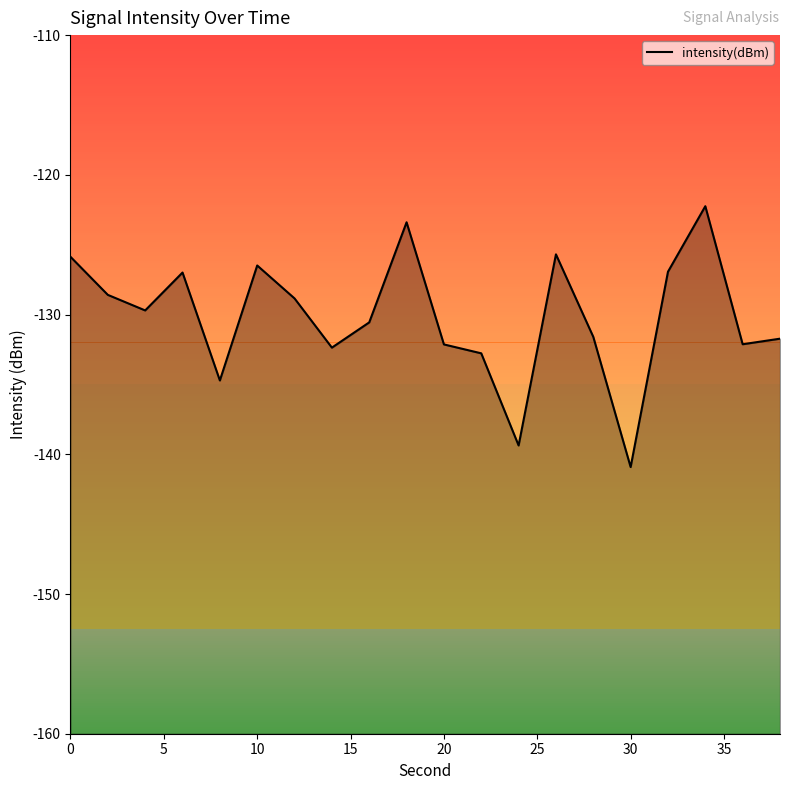

Where is the data nearest to the value -131?

16